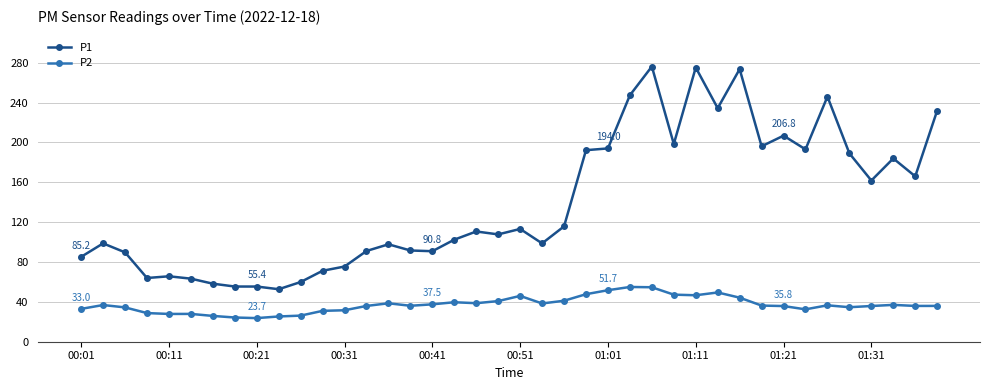

Rank the series by their average value, from highest to lowest.

P1, P2